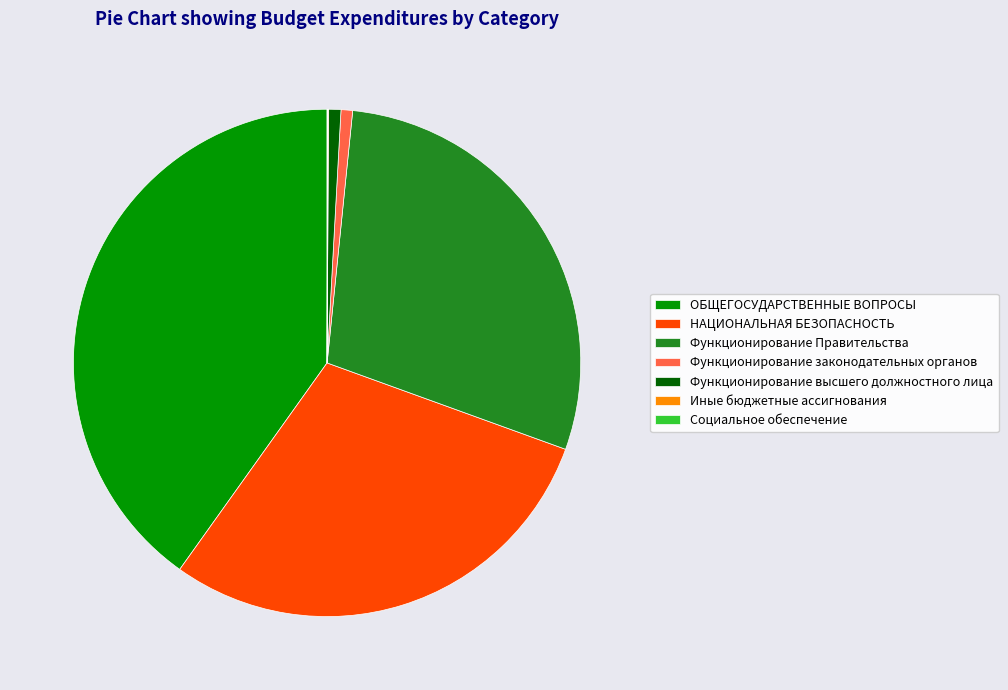

Which slice is the largest?

ОБЩЕГОСУДАРСТВЕННЫЕ ВОПРОСЫ